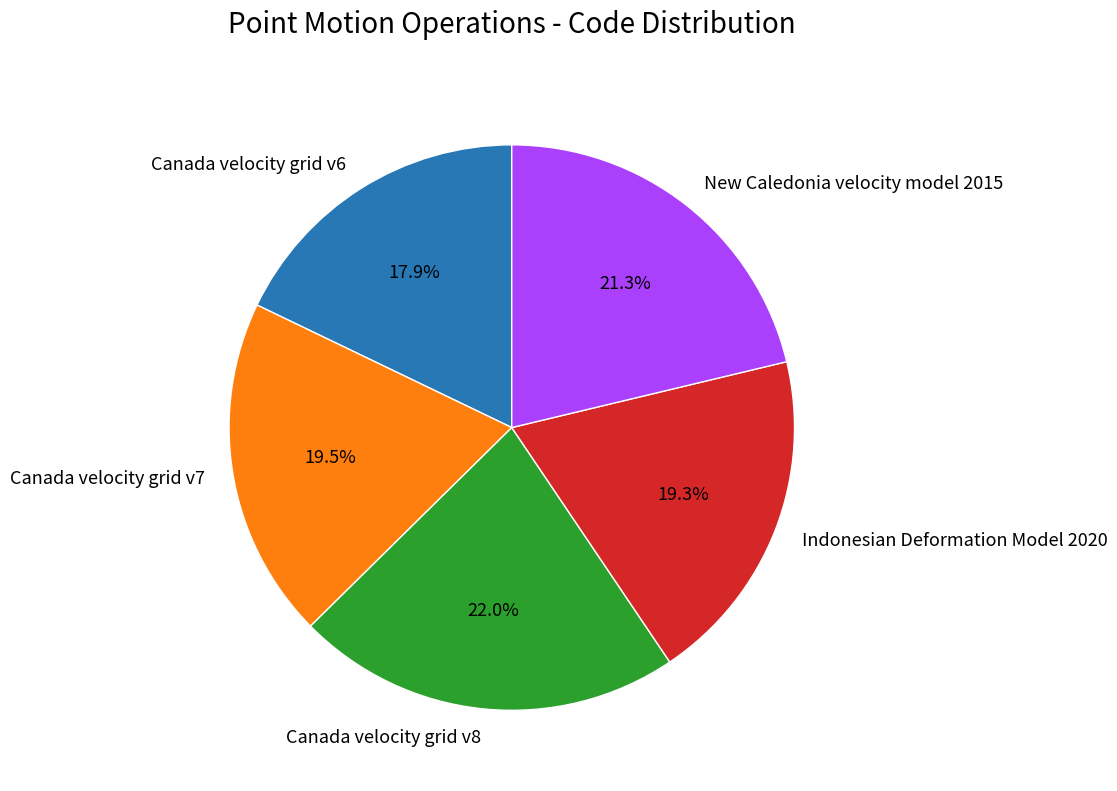

What percentage is the New Caledonia velocity model 2015 slice, to the nearest percent?

21%